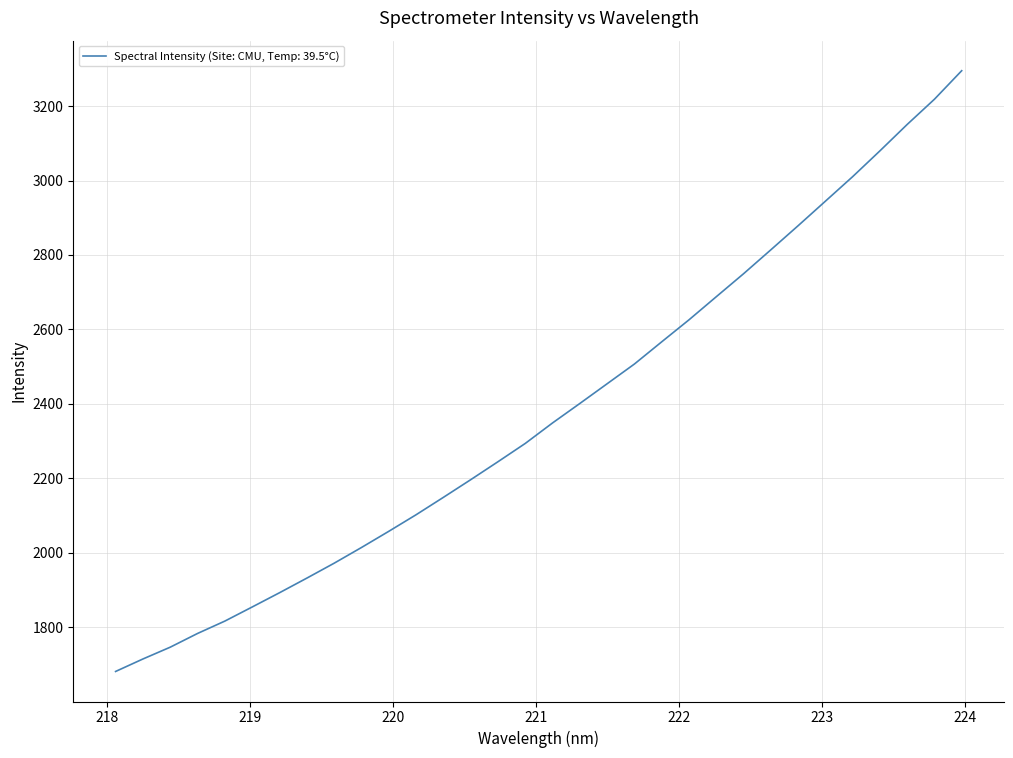

What is the maximum value shown in the chart?

3295.1